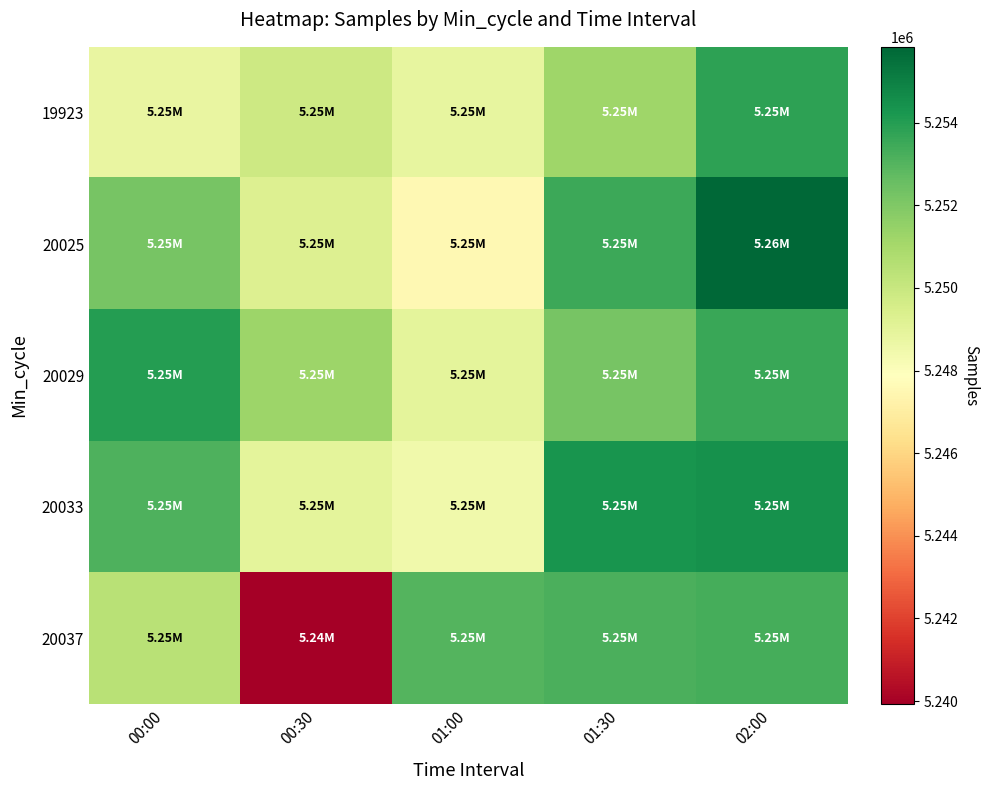

Which series has the widest spread of values?

20037